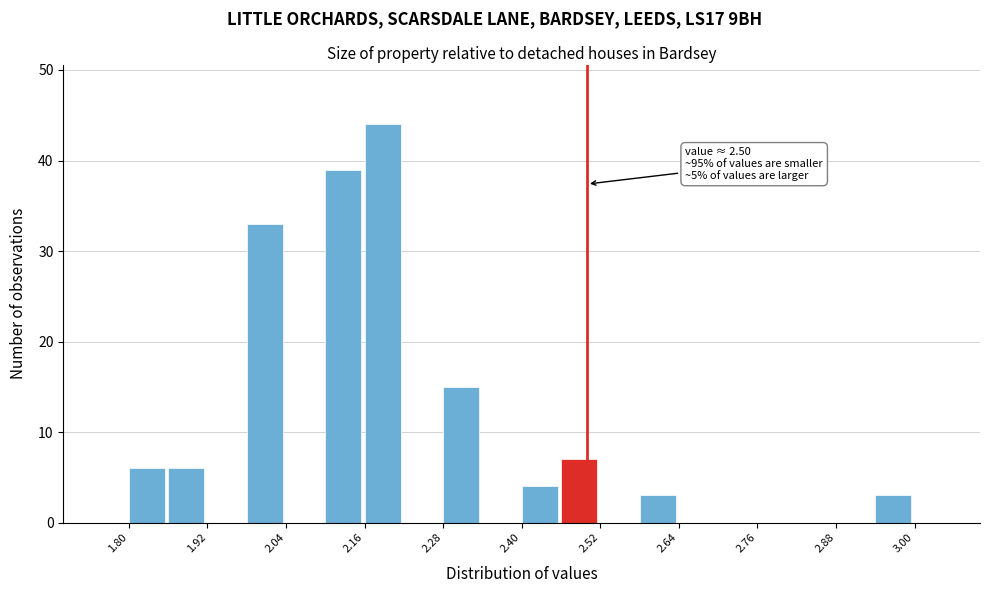

Around what value on the x-axis is the tallest bar? Give the approximate position of its centre, as read against the axis.

2.18